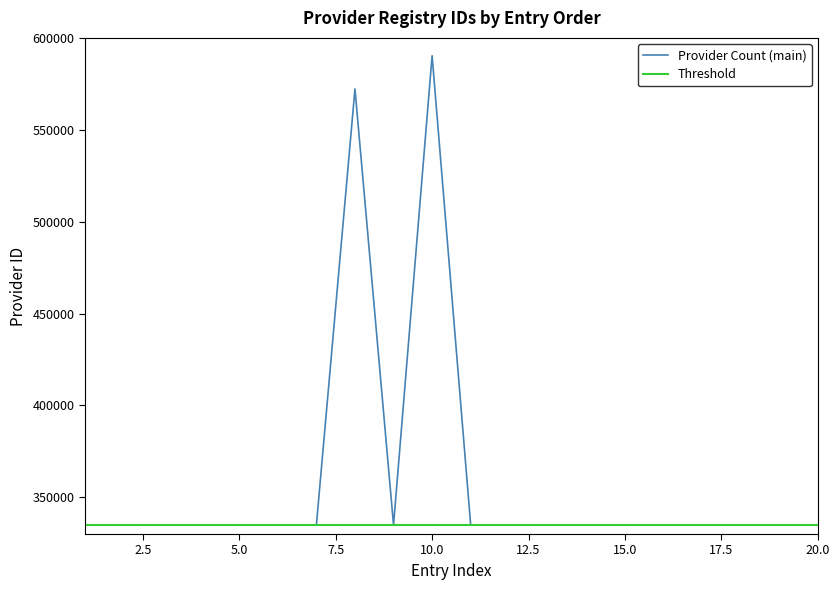

Which series has the widest spread of values?

Provider Count (main)